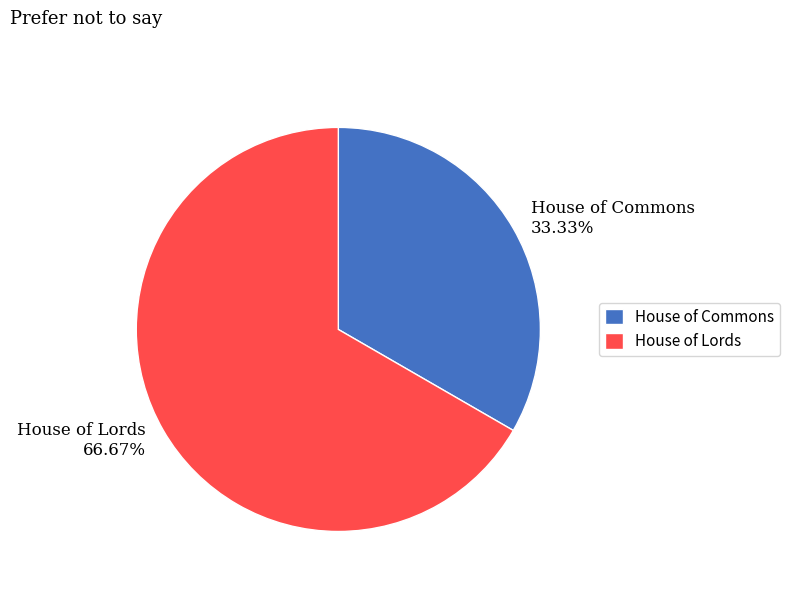

To the nearest percent, what is the combined percentage of House of Lords and House of Commons?

100%